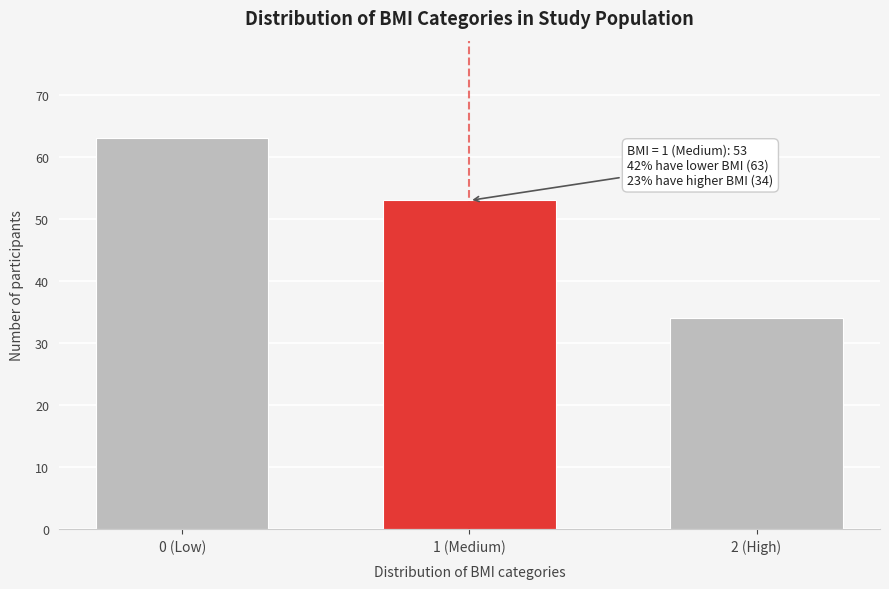

Reading left to right, extract all data points from this chart.

0 (Low)=63	1 (Medium)=53	2 (High)=34